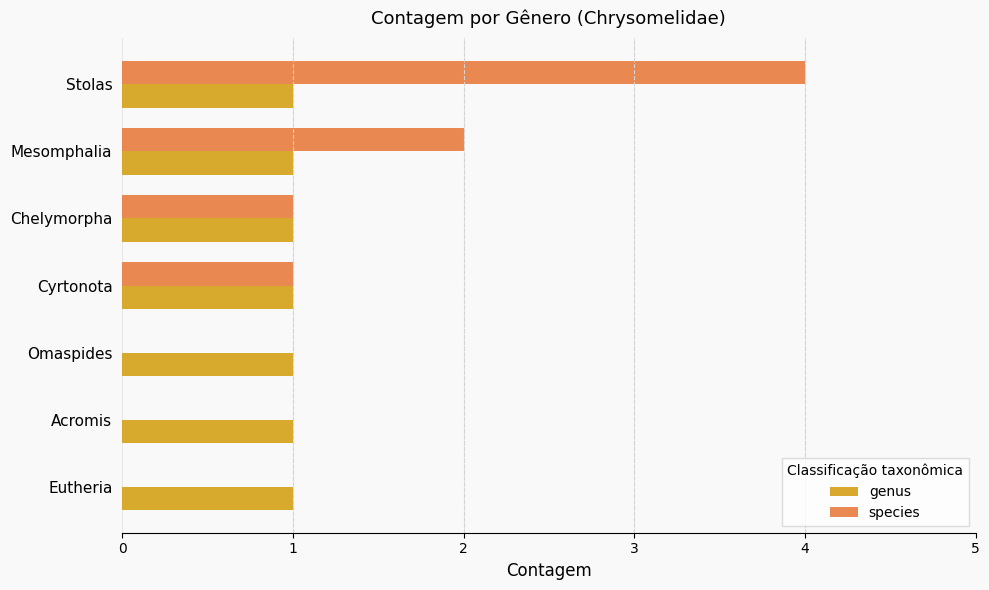

Which series has the largest range (max minus min)?

species